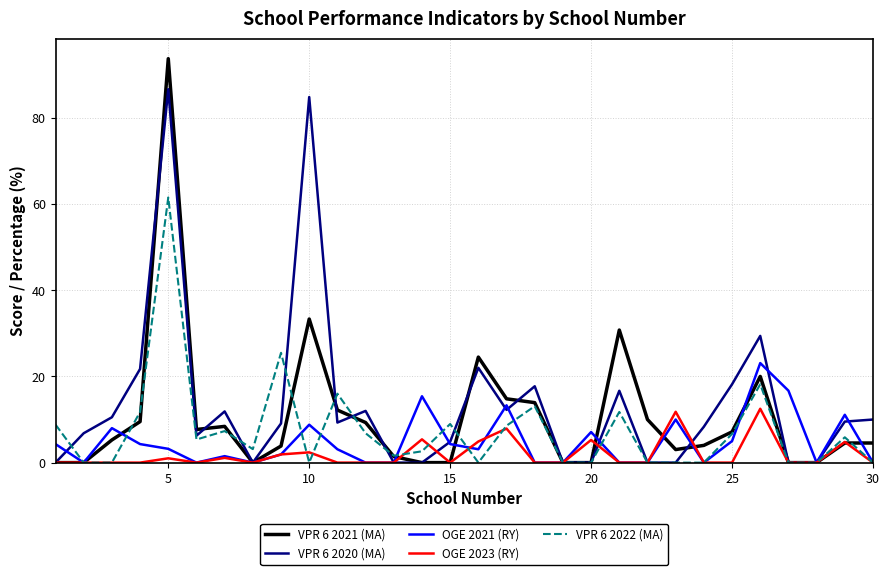

Which series has the largest range (max minus min)?

VPR 6 2021 (MA)